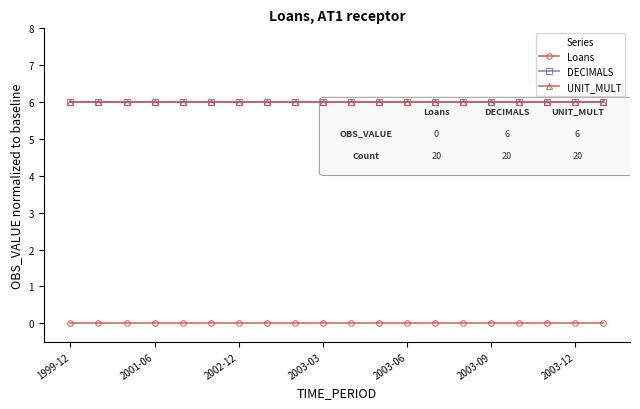

At how many categories does at least one series exceed 1?

20